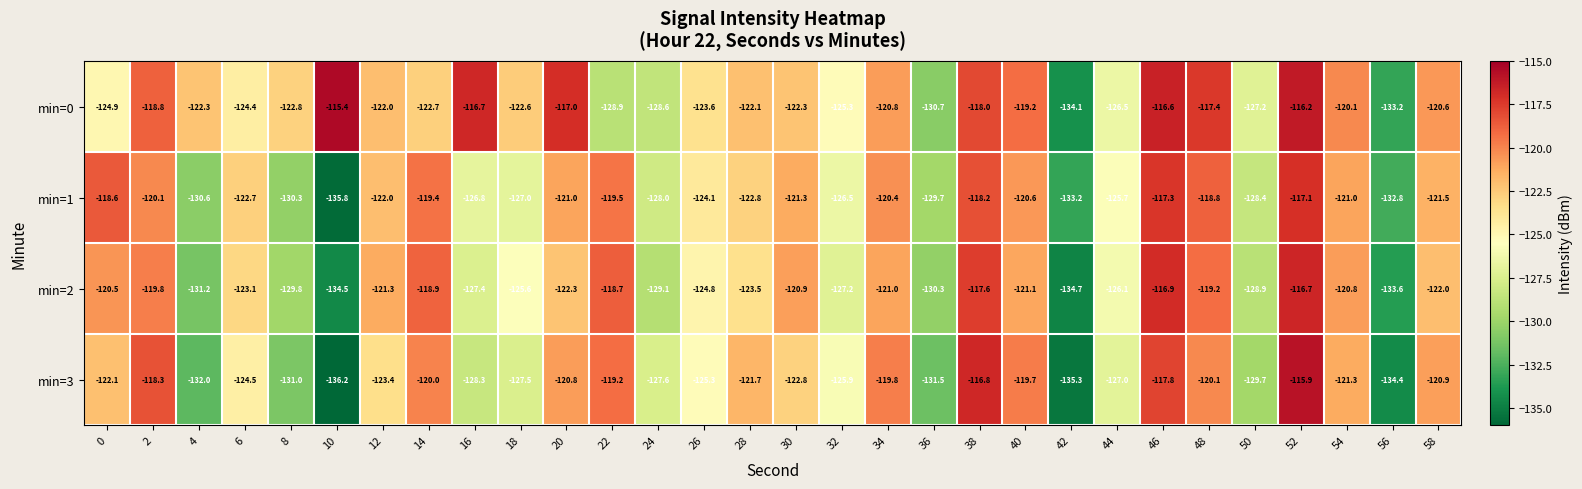

What is the difference between the maximum and minimum values in the min=3 series?

20.3